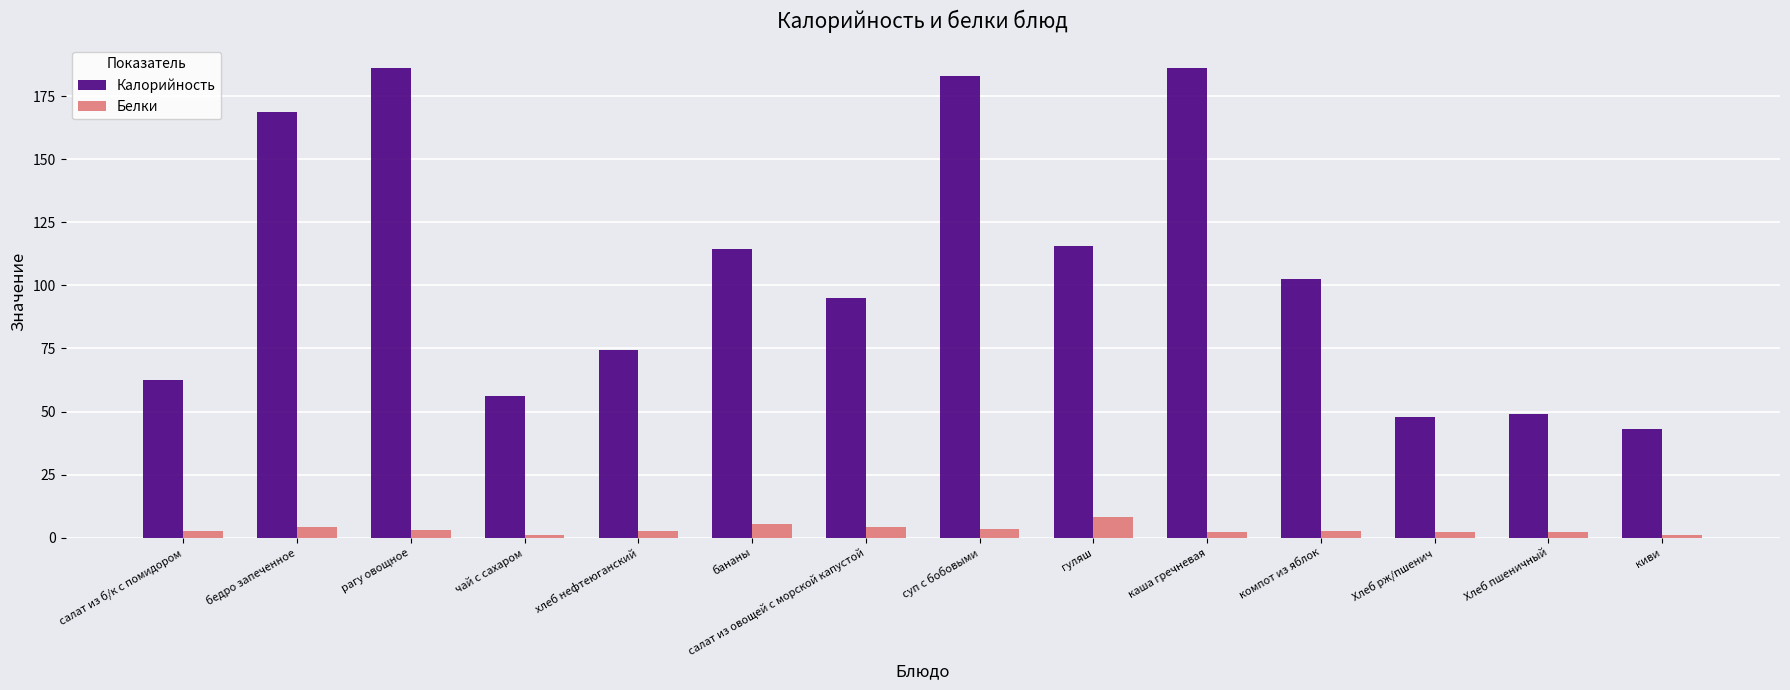

At суп с бобовыми, list the series in order from smallest to largest.

Белки, Калорийность